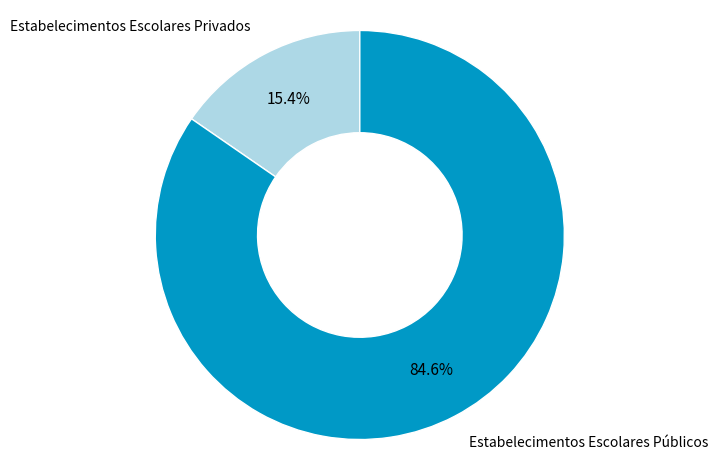

Rank the categories by value from highest to lowest.

Estabelecimentos Escolares Públicos, Estabelecimentos Escolares Privados